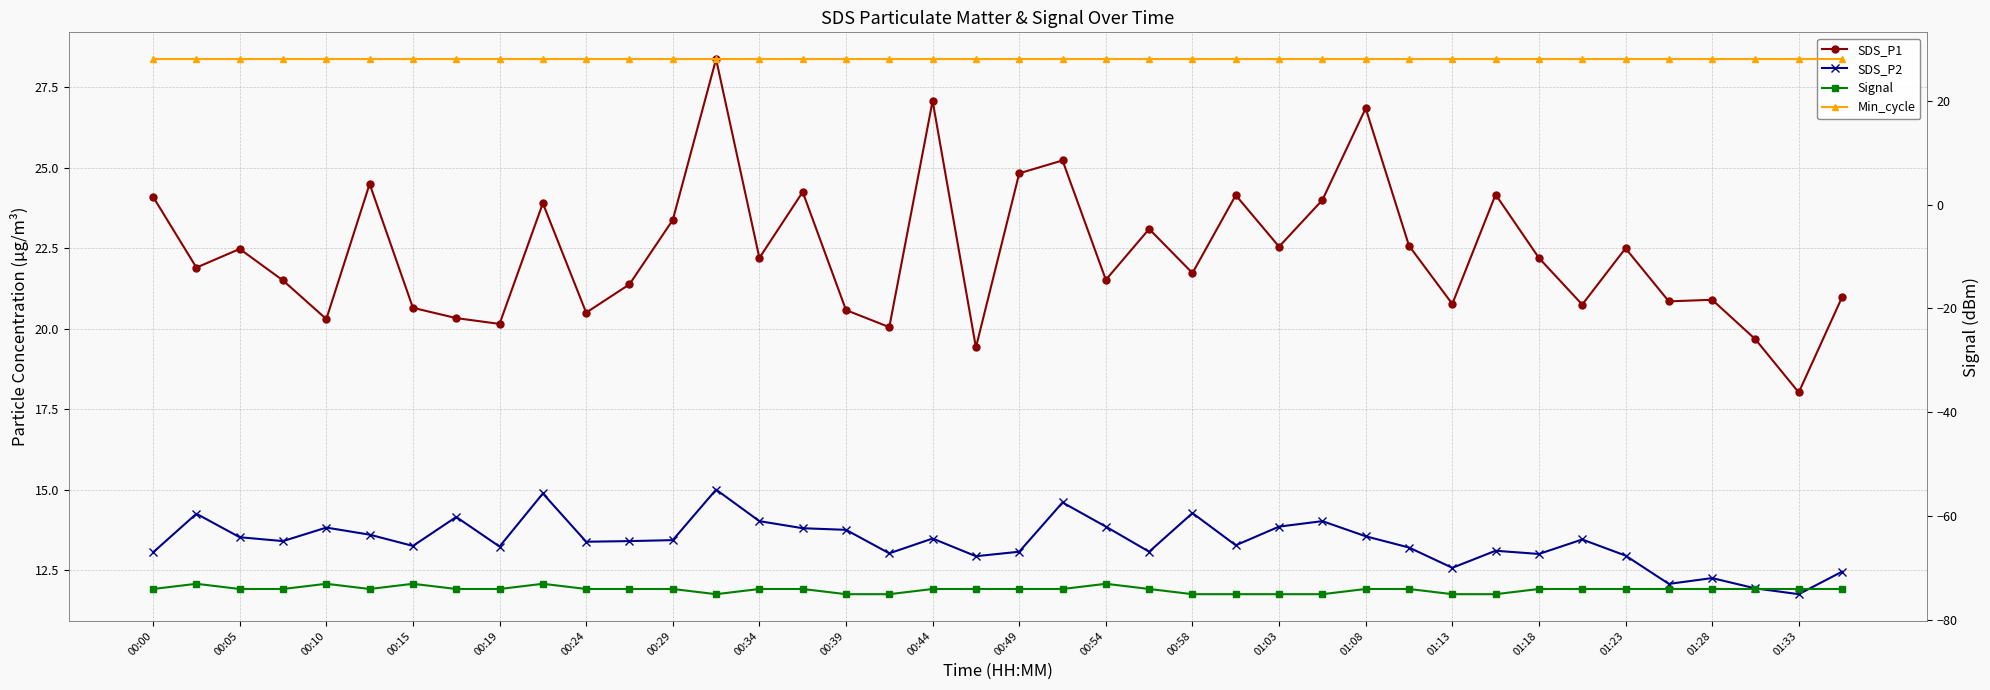

What is the sum of the SDS_P1 values at 20 and 31?

49.0